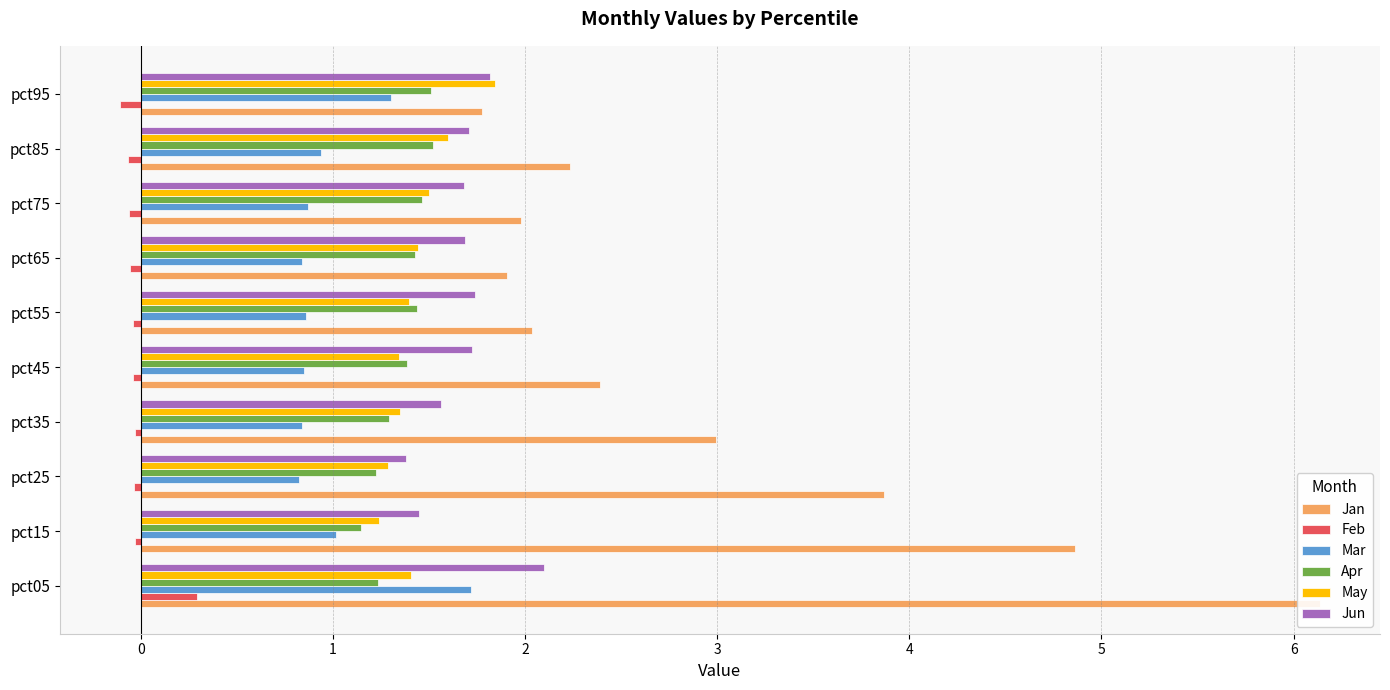

True or false: May has a value of 2.2 at pct35.

False